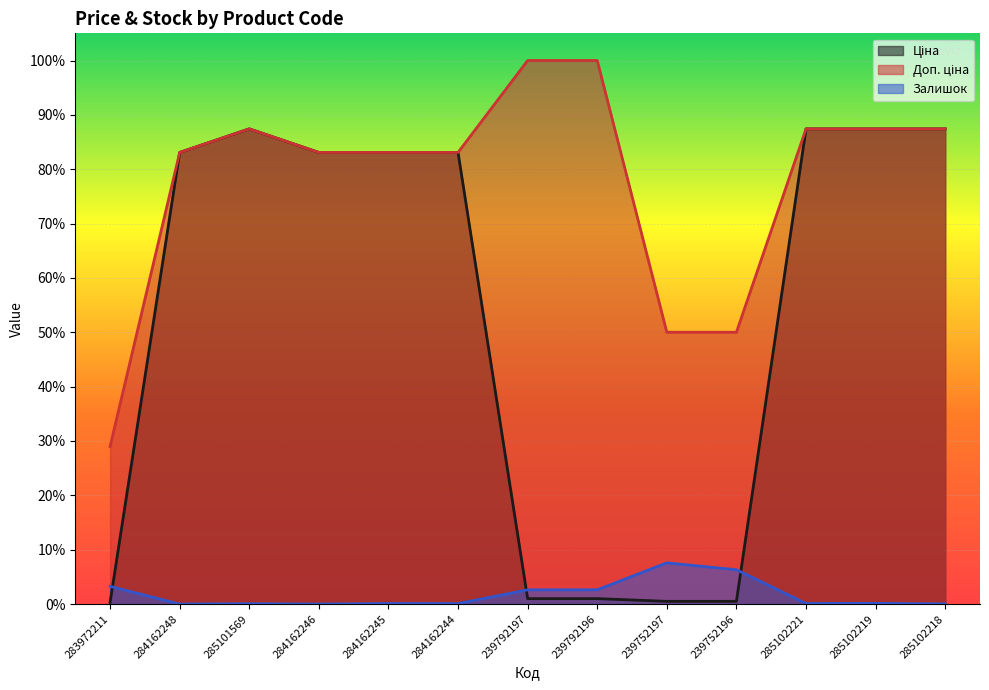

Is it true that Ціна equals 0.0 at 239792197?

True